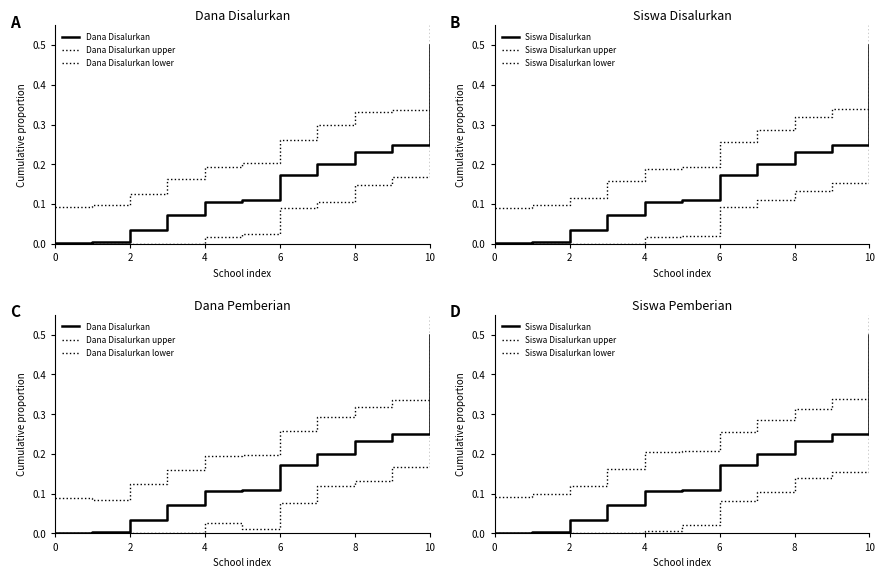

What is the difference between the highest and lowest values at 8?

0.2